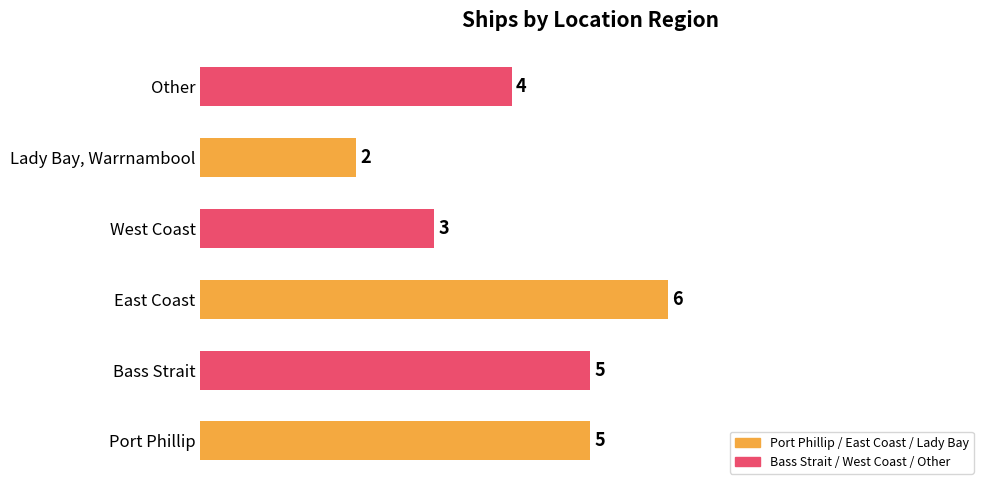

Approximately how many times larger is the value at Bass Strait compared to Port Phillip?

1.0